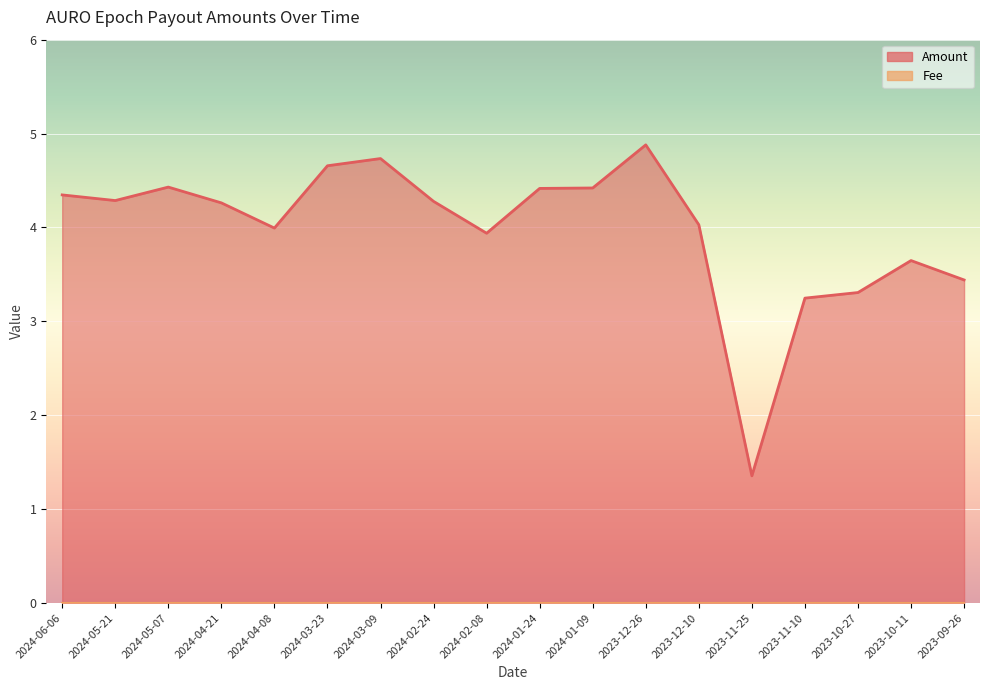

What is the minimum value shown in the chart?

1.4